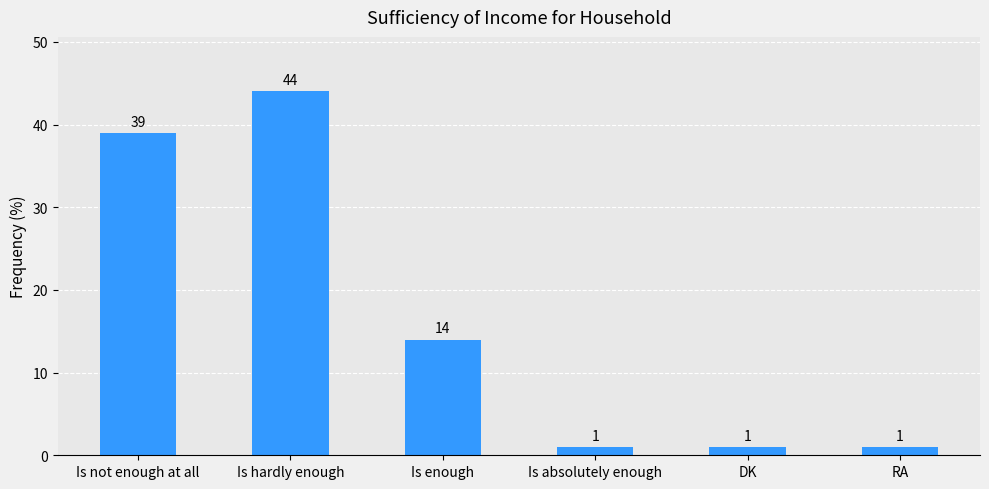

What is the difference between the maximum and minimum values?

43